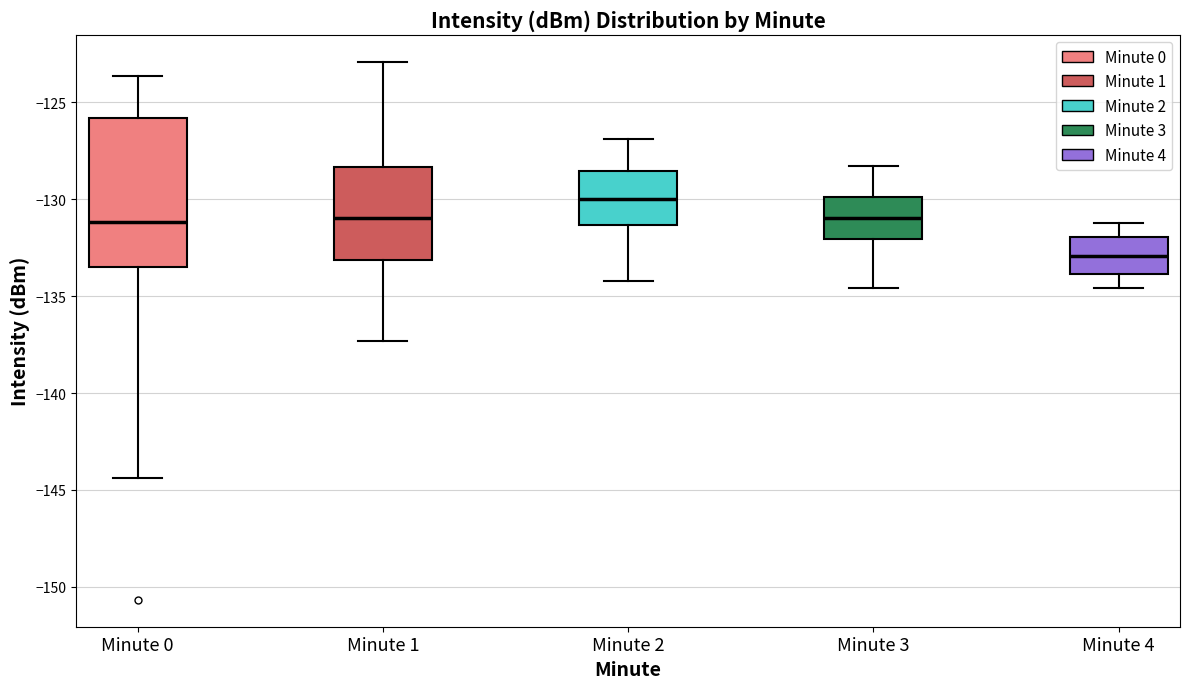

Where is the upper edge of the box for Minute 2 on the y-axis? The values are not printed on the chart, so give them approximately, as read against the axis.

-128.5